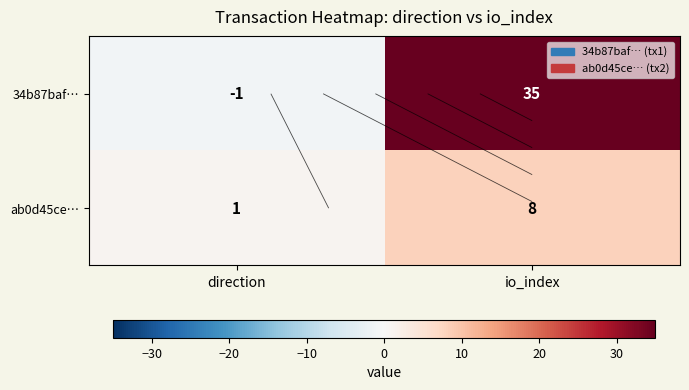

Count the number of categories in the chart.

2